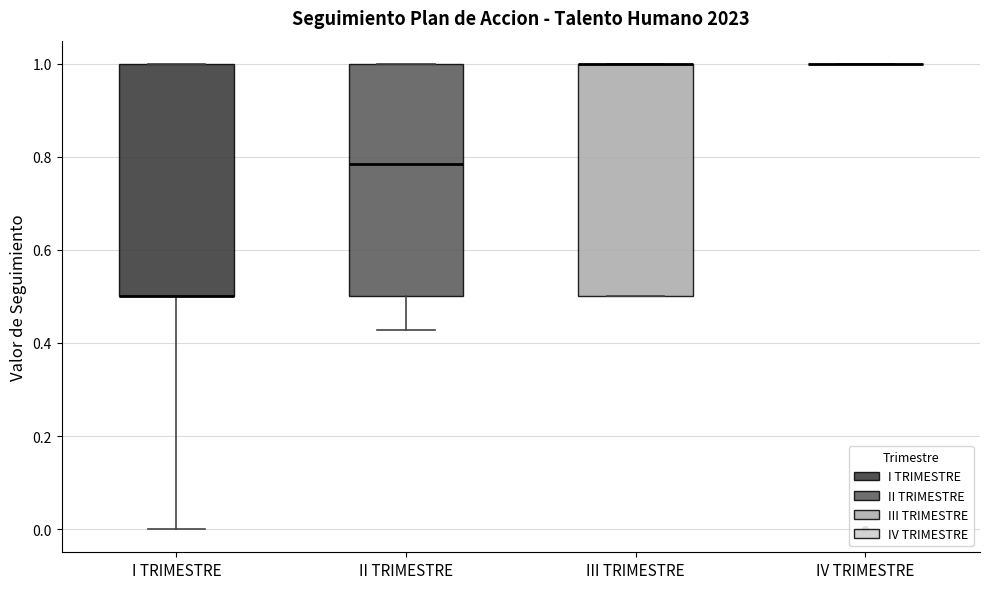

Reading left to right, read every box against the y-axis: the position of its median line, the range the box covers, and the ends of its whiskers. The values are not printed on the chart, so give them approximately, as read against the axis.

I TRIMESTRE: median 0.50 (drawn on the box's lower edge), box 0.50 to 1.00, whiskers 0.00 to 1.00
II TRIMESTRE: median 0.78, box 0.50 to 1.00, whiskers 0.42 to 1.00
III TRIMESTRE: median 1.00 (drawn on the box's upper edge), box 0.50 to 1.00, whiskers 0.50 to 1.00
IV TRIMESTRE: box collapsed to a line at 1.00, whiskers 1.00 to 1.00